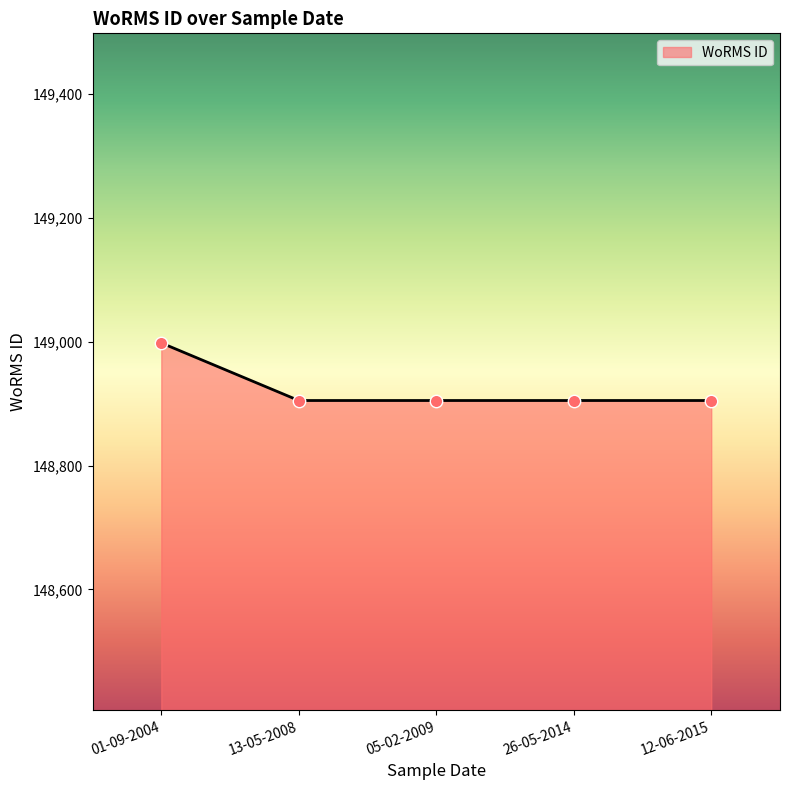

Approximately how many times larger is the value at 13-05-2008 compared to 12-06-2015?

1.0